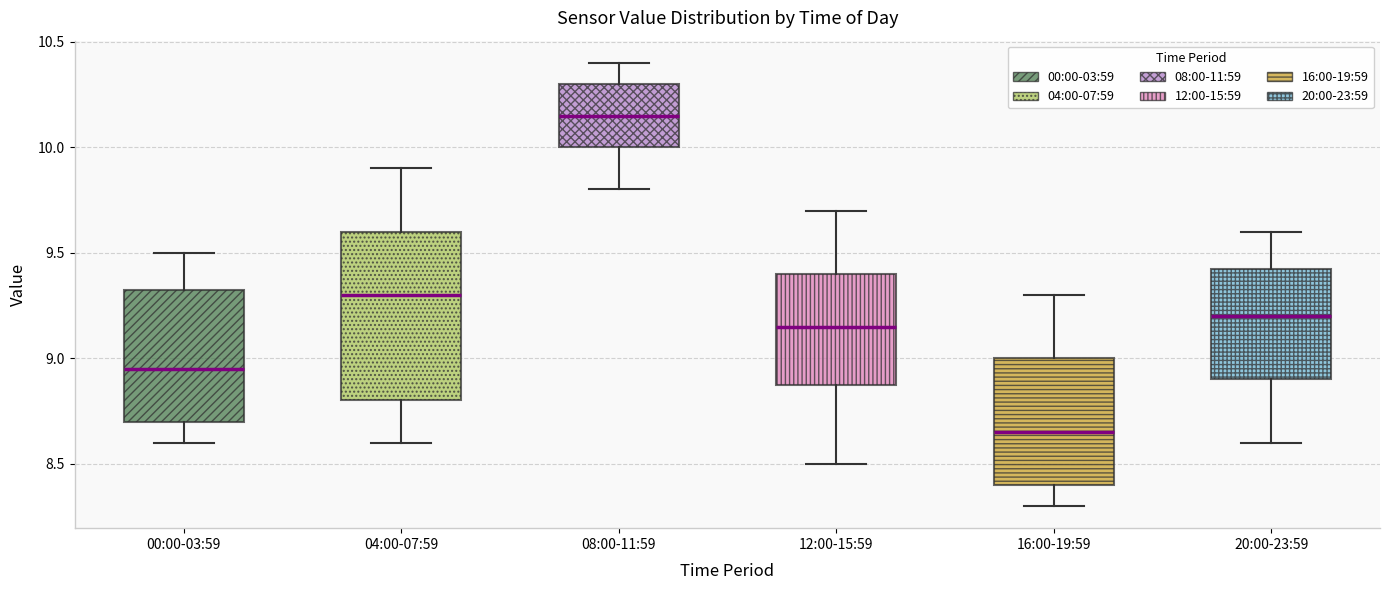

Comparing the boxes themselves (not the whiskers), which one is the tallest?

04:00-07:59